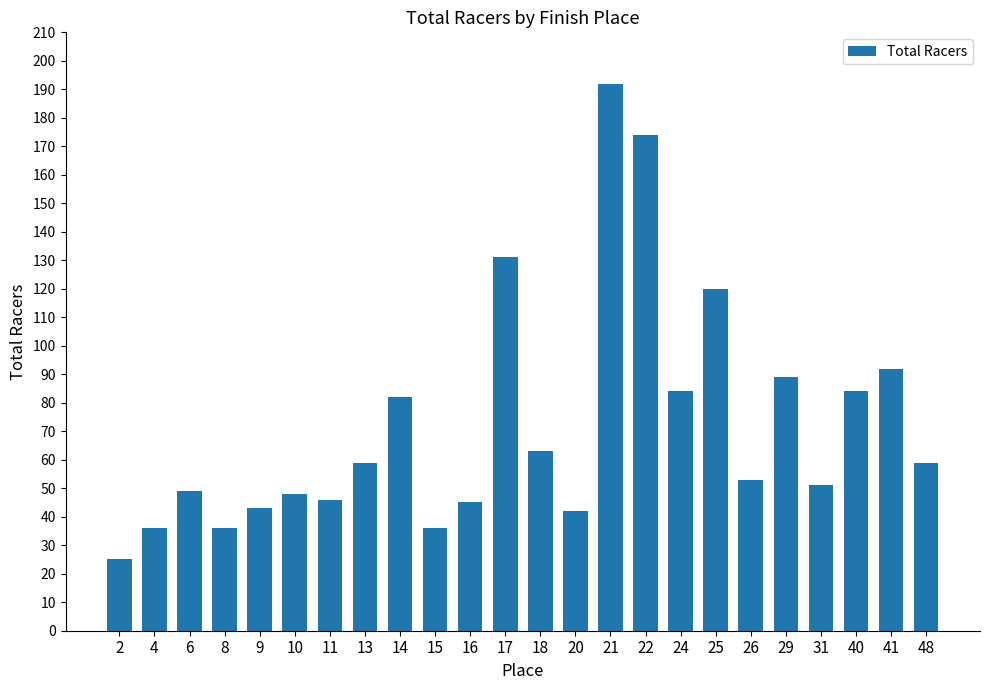

What is the greatest value displayed?

192